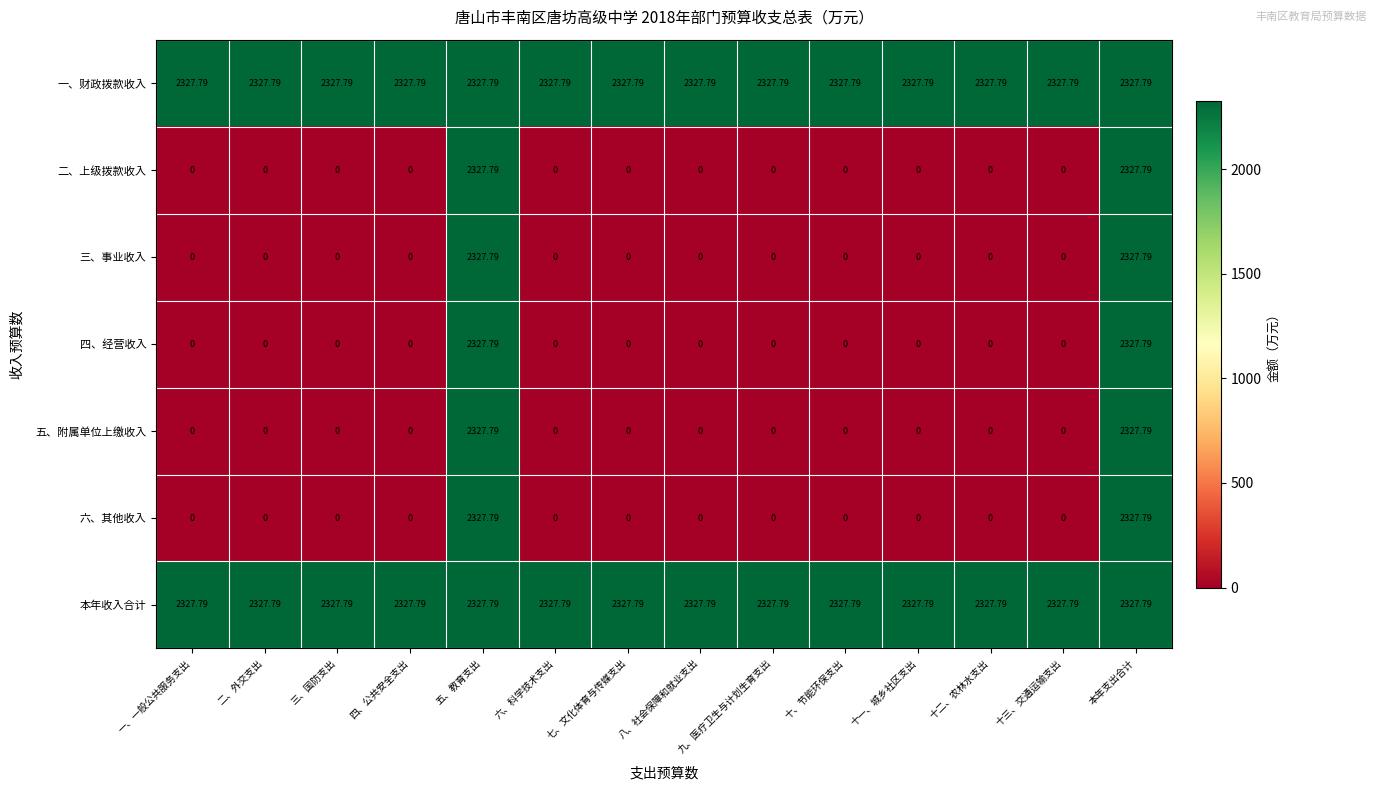

Is the value of 五、附属单位上缴收入 at 二、外交支出 greater than the value of 一、财政拨款收入 at 八、社会保障和就业支出?

No